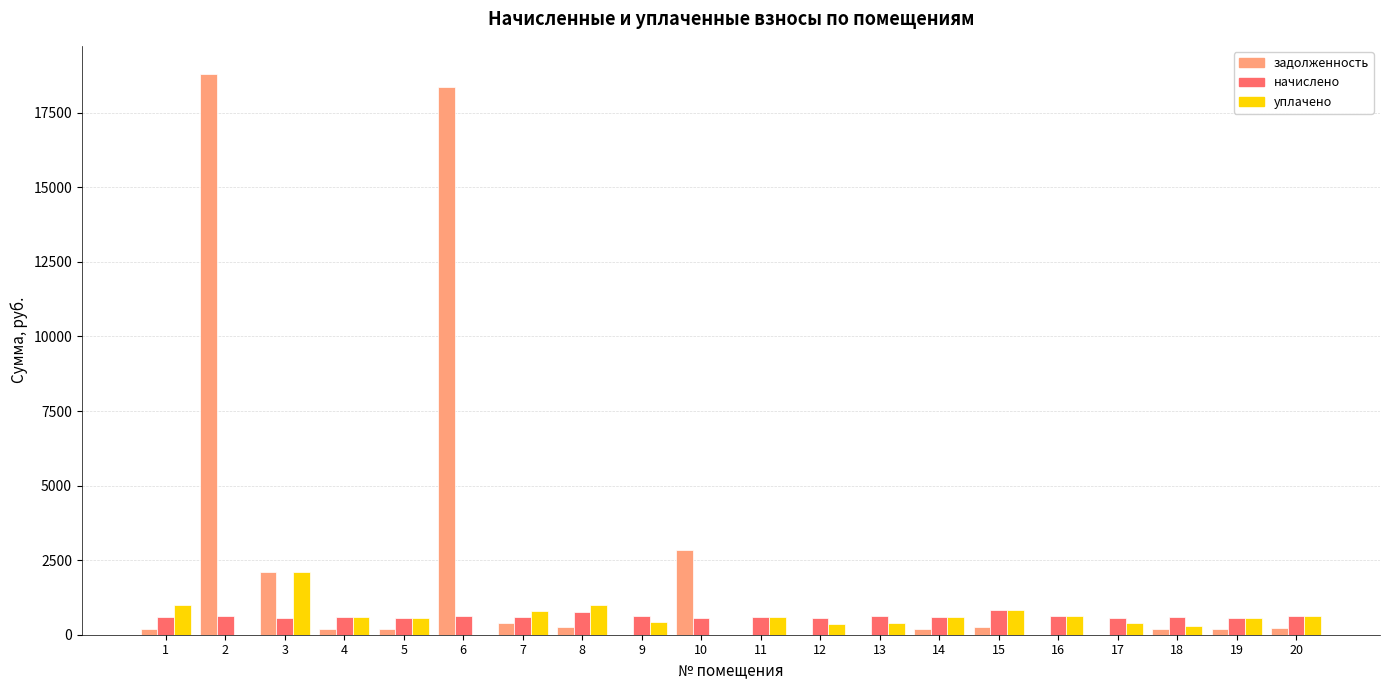

Where is задолженность nearest to the value 9401?

10